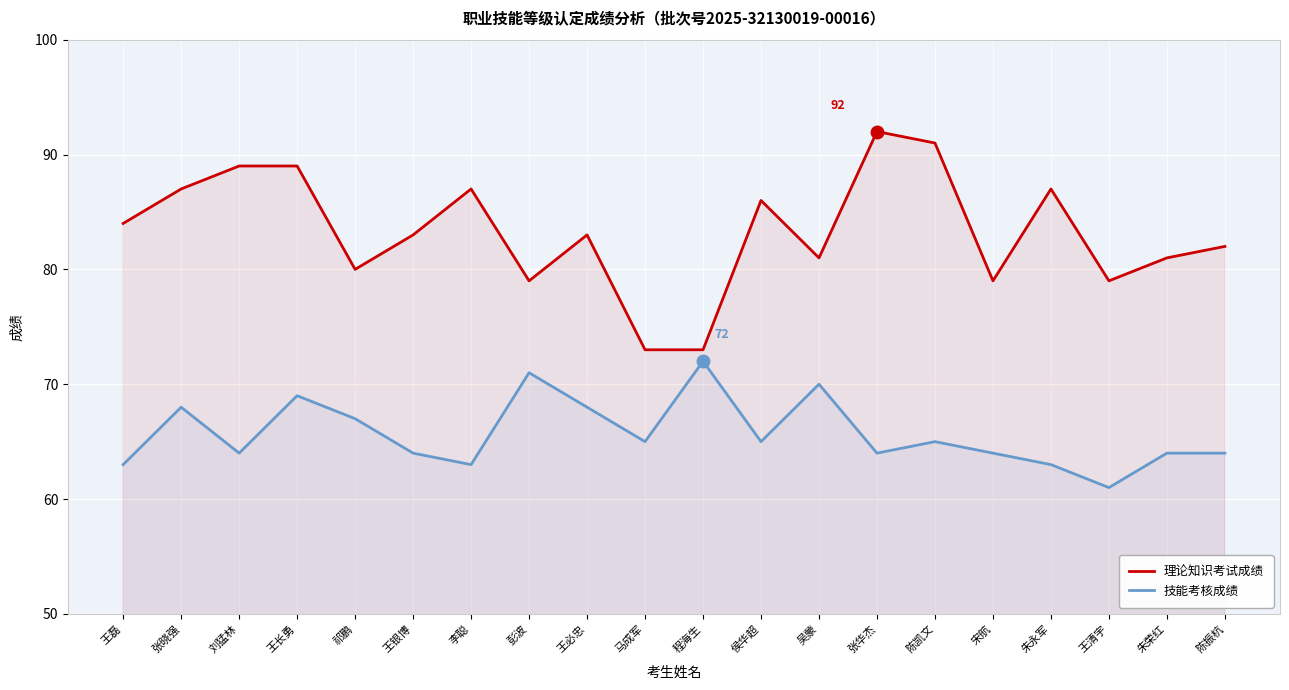

Reading left to right, list all the values displayed in this chart.

理论知识考试成绩: 84	87	89	89	80	83	87	79	83	73	73	86	81	92	91	79	87	79	81	82
技能考核成绩: 63	68	64	69	67	64	63	71	68	65	72	65	70	64	65	64	63	61	64	64